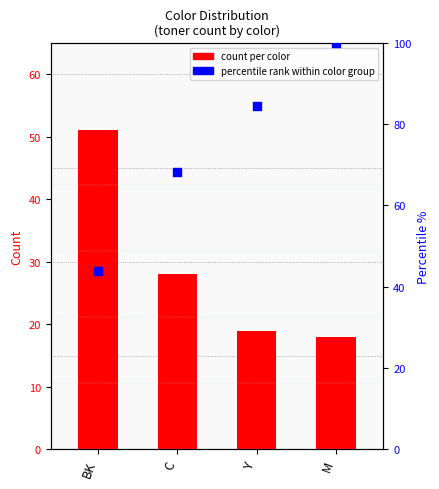

What is the total value across all series at C?

96.1